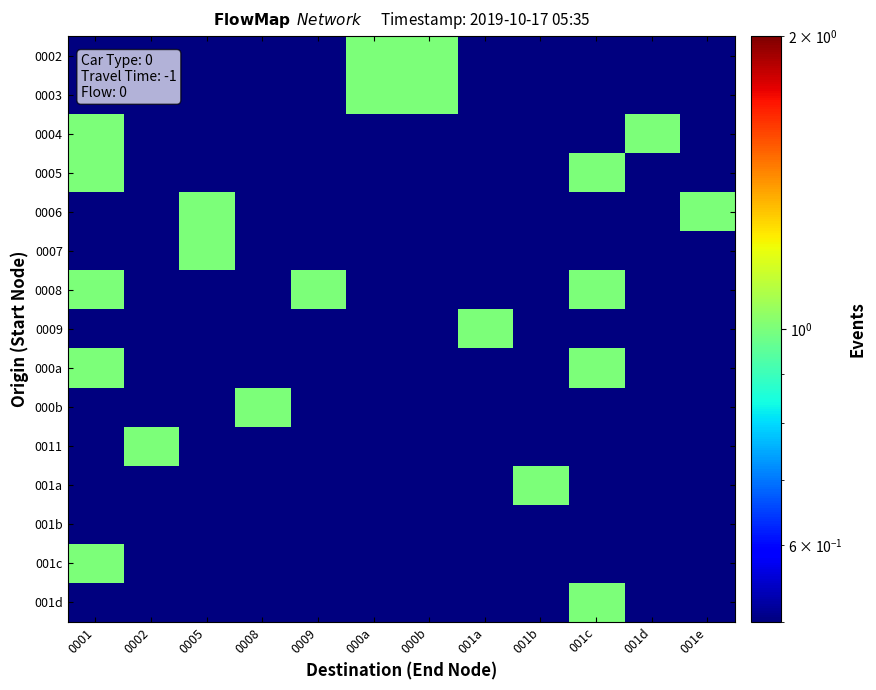

Reading left to right, extract all data points from this chart.

0002: 0001=0.0	0002=0.0	0005=0.0	0008=0.0	0009=0.0	000a=1.0	000b=1.0	001a=0.0	001b=0.0	001c=0.0	001d=0.0	001e=0.0
0003: 0001=0.0	0002=0.0	0005=0.0	0008=0.0	0009=0.0	000a=1.0	000b=1.0	001a=0.0	001b=0.0	001c=0.0	001d=0.0	001e=0.0
0004: 0001=1.0	0002=0.0	0005=0.0	0008=0.0	0009=0.0	000a=0.0	000b=0.0	001a=0.0	001b=0.0	001c=0.0	001d=1.0	001e=0.0
0005: 0001=1.0	0002=0.0	0005=0.0	0008=0.0	0009=0.0	000a=0.0	000b=0.0	001a=0.0	001b=0.0	001c=1.0	001d=0.0	001e=0.0
0006: 0001=0.0	0002=0.0	0005=1.0	0008=0.0	0009=0.0	000a=0.0	000b=0.0	001a=0.0	001b=0.0	001c=0.0	001d=0.0	001e=1.0
0007: 0001=0.0	0002=0.0	0005=1.0	0008=0.0	0009=0.0	000a=0.0	000b=0.0	001a=0.0	001b=0.0	001c=0.0	001d=0.0	001e=0.0
0008: 0001=1.0	0002=0.0	0005=0.0	0008=0.0	0009=1.0	000a=0.0	000b=0.0	001a=0.0	001b=0.0	001c=1.0	001d=0.0	001e=0.0
0009: 0001=0.0	0002=0.0	0005=0.0	0008=0.0	0009=0.0	000a=0.0	000b=0.0	001a=1.0	001b=0.0	001c=0.0	001d=0.0	001e=0.0
000a: 0001=1.0	0002=0.0	0005=0.0	0008=0.0	0009=0.0	000a=0.0	000b=0.0	001a=0.0	001b=0.0	001c=1.0	001d=0.0	001e=0.0
000b: 0001=0.0	0002=0.0	0005=0.0	0008=1.0	0009=0.0	000a=0.0	000b=0.0	001a=0.0	001b=0.0	001c=0.0	001d=0.0	001e=0.0
0011: 0001=0.0	0002=1.0	0005=0.0	0008=0.0	0009=0.0	000a=0.0	000b=0.0	001a=0.0	001b=0.0	001c=0.0	001d=0.0	001e=0.0
001a: 0001=0.0	0002=0.0	0005=0.0	0008=0.0	0009=0.0	000a=0.0	000b=0.0	001a=0.0	001b=1.0	001c=0.0	001d=0.0	001e=0.0
001b: 0001=0.0	0002=0.0	0005=0.0	0008=0.0	0009=0.0	000a=0.0	000b=0.0	001a=0.0	001b=0.0	001c=0.0	001d=0.0	001e=0.0
001c: 0001=1.0	0002=0.0	0005=0.0	0008=0.0	0009=0.0	000a=0.0	000b=0.0	001a=0.0	001b=0.0	001c=0.0	001d=0.0	001e=0.0
001d: 0001=0.0	0002=0.0	0005=0.0	0008=0.0	0009=0.0	000a=0.0	000b=0.0	001a=0.0	001b=0.0	001c=1.0	001d=0.0	001e=0.0